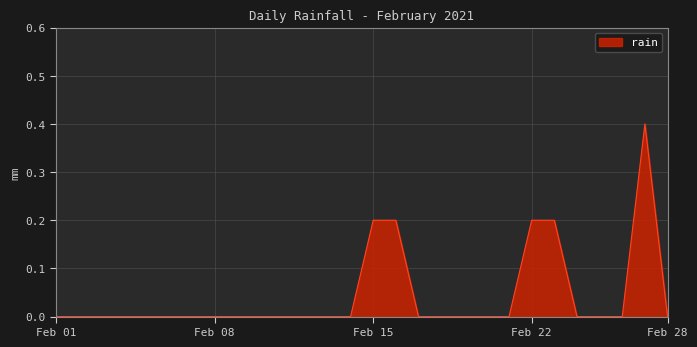

Count the values in the range 0 to 1.

28